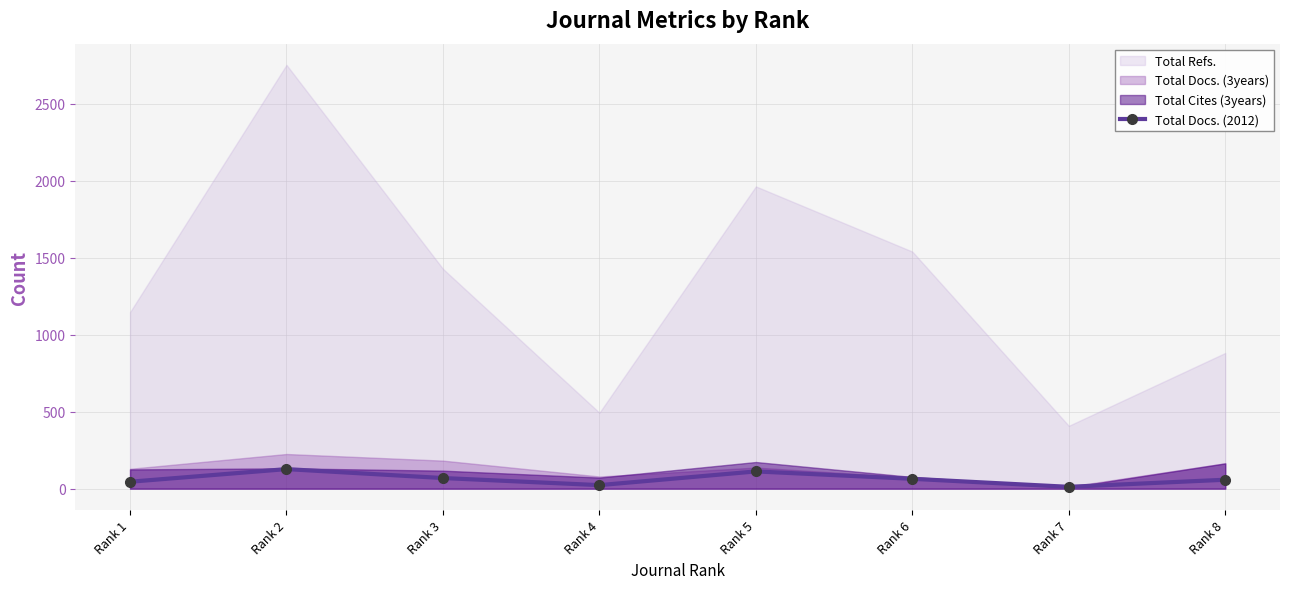

Which has a higher value, Rank 5 or Rank 8?

Rank 5